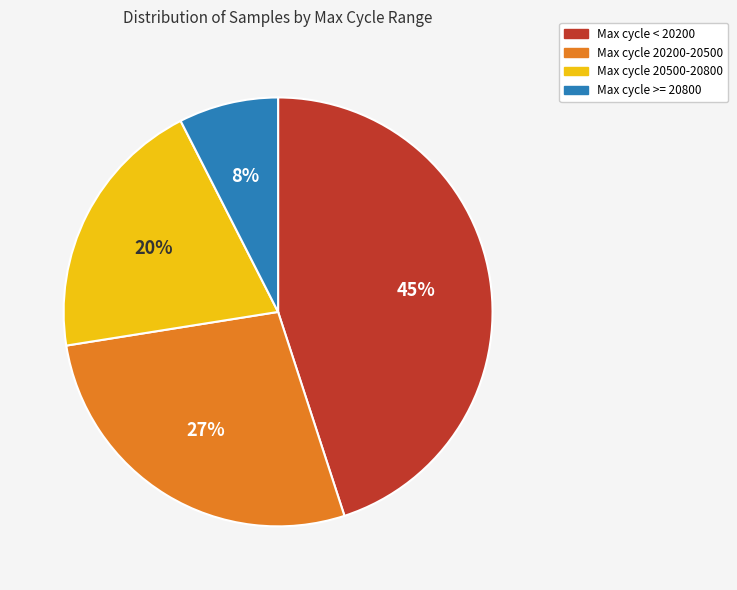

To the nearest percent, what is the difference between the largest and smallest slice percentages?

37%